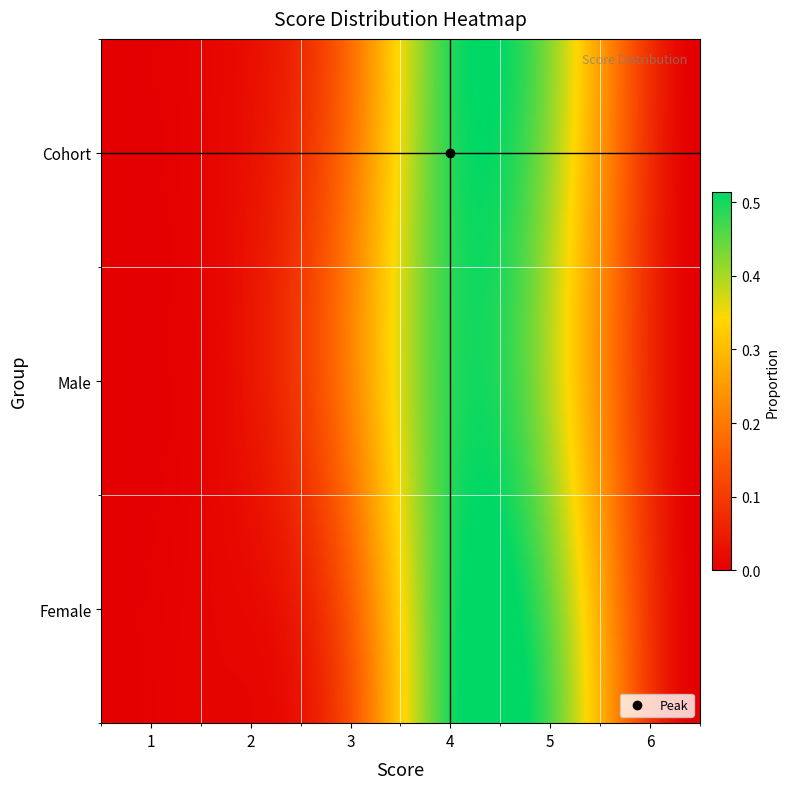

Which has a higher value, 6 or 2?

2